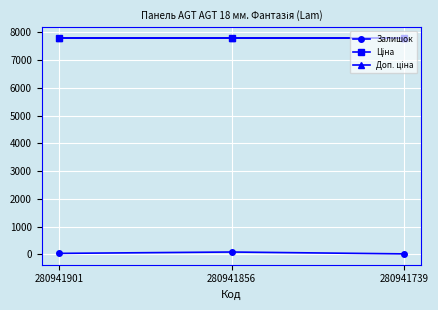

What is the average value of the Доп. ціна series?

7792.9